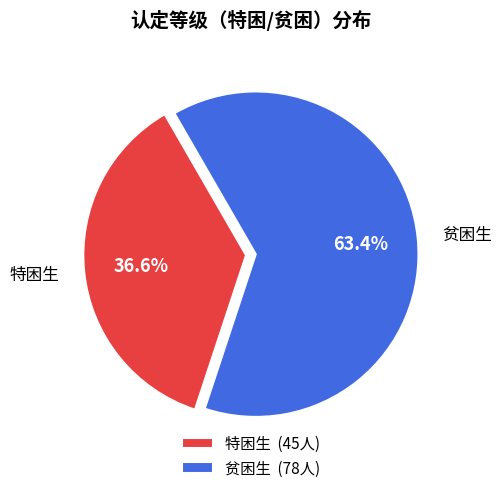

What is the total percentage of 贫困生 and 特困生?

100.0%